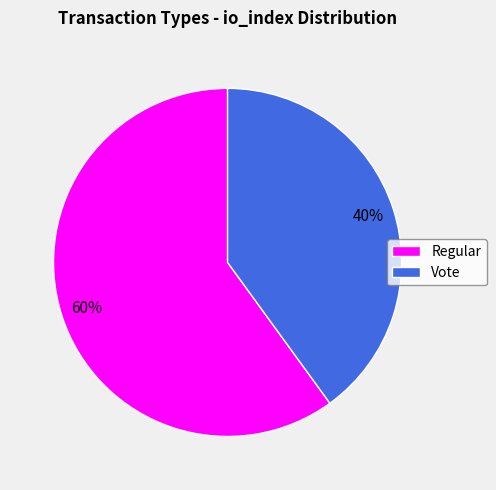

To the nearest percent, what portion does Regular represent?

60%